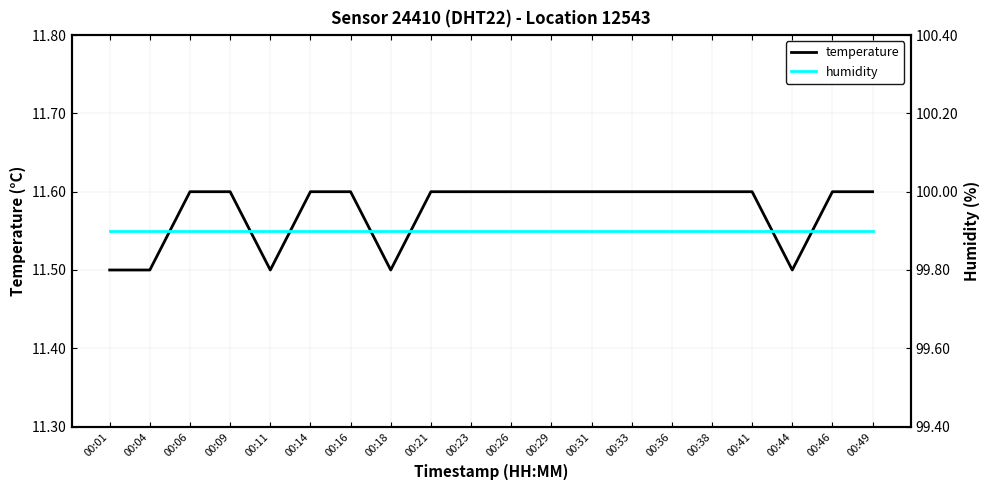

Read the temperature value at 00:04.

11.5